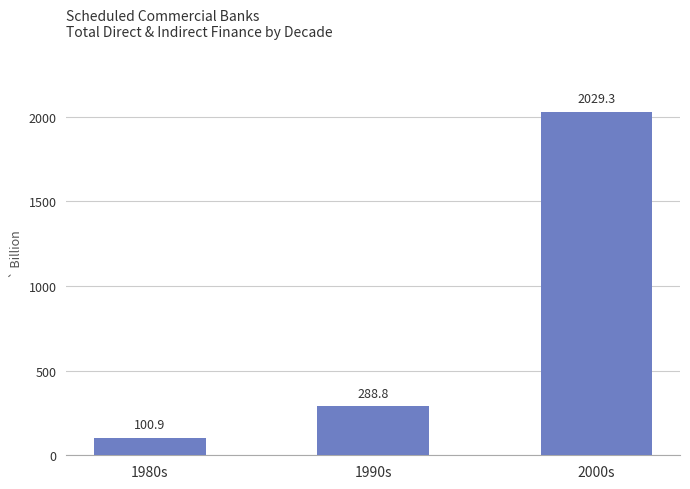

How many bars are there in total?

3